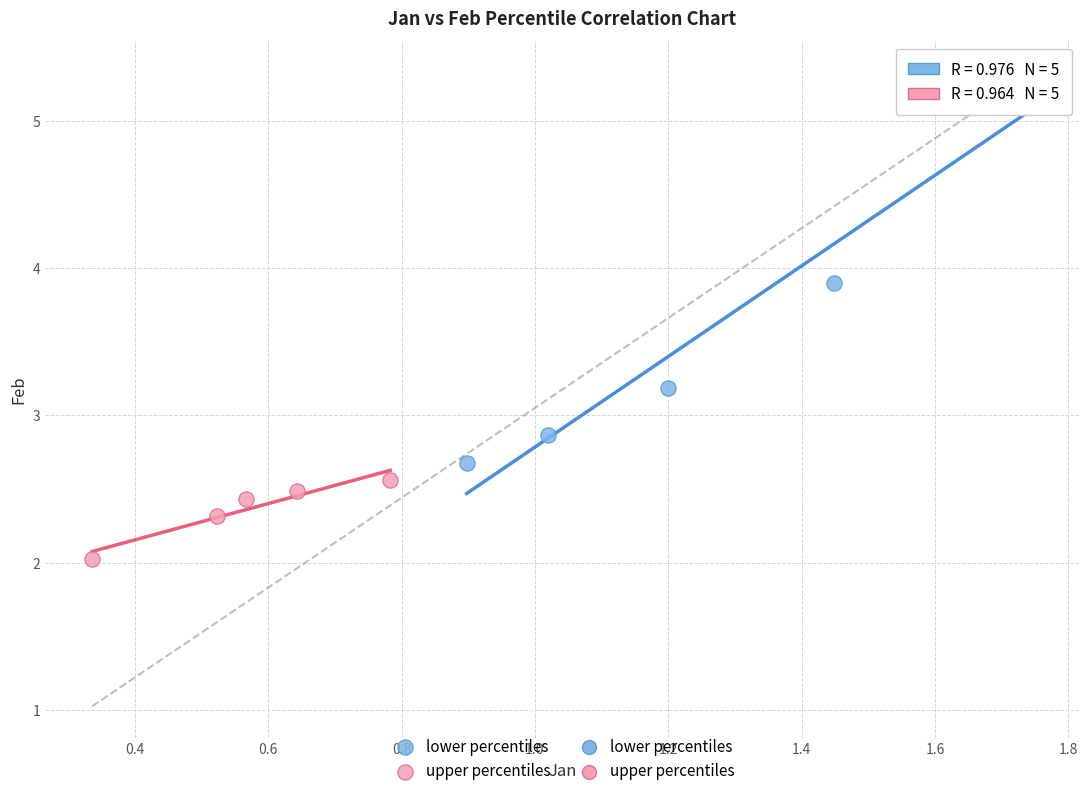

Which series has the widest spread of Y values?

lower percentiles